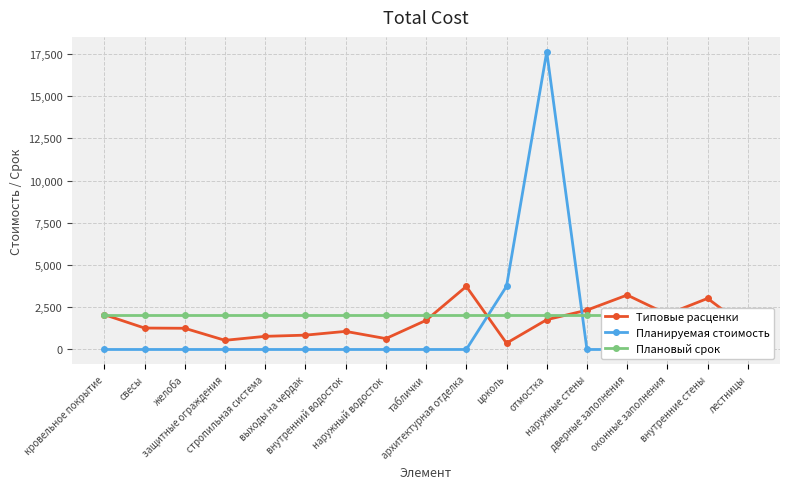

True or false: Планируемая стоимость and Плановый срок intersect in this chart.

True